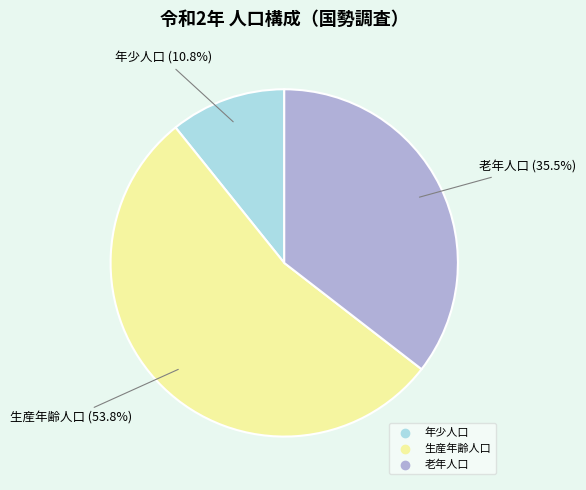

What percentage is the 生産年齢人口 slice, to the nearest percent?

54%